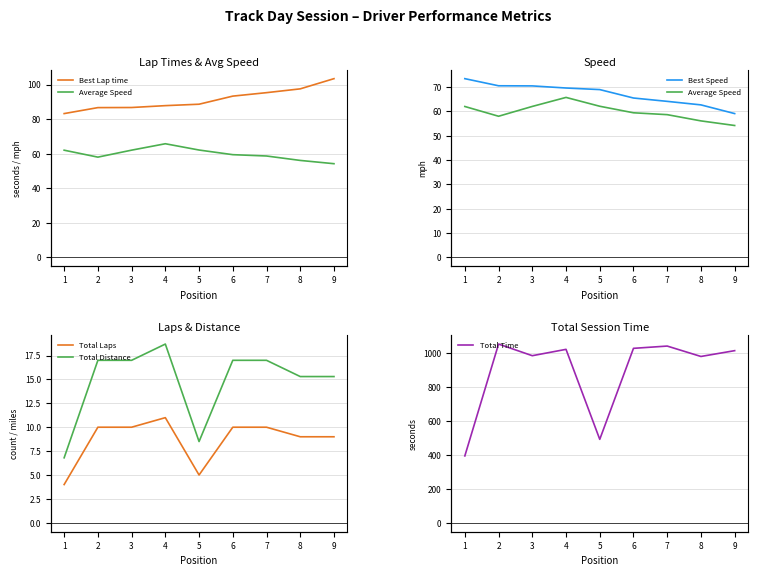

What is the difference between the second highest and second lowest values in the Total Laps series?

5.0